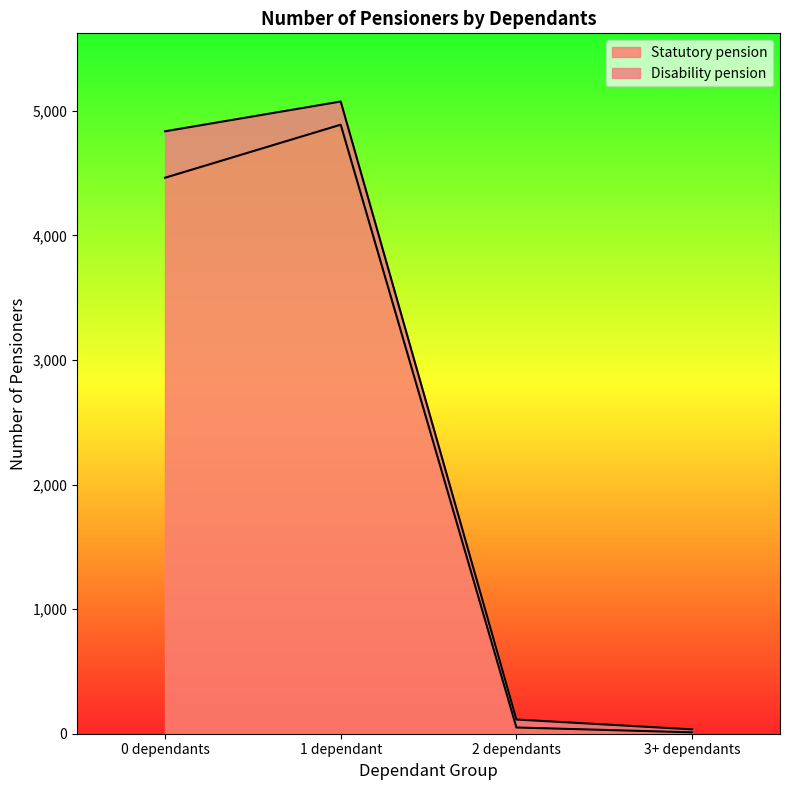

True or false: the data shows 3207 at 1 dependant.

False